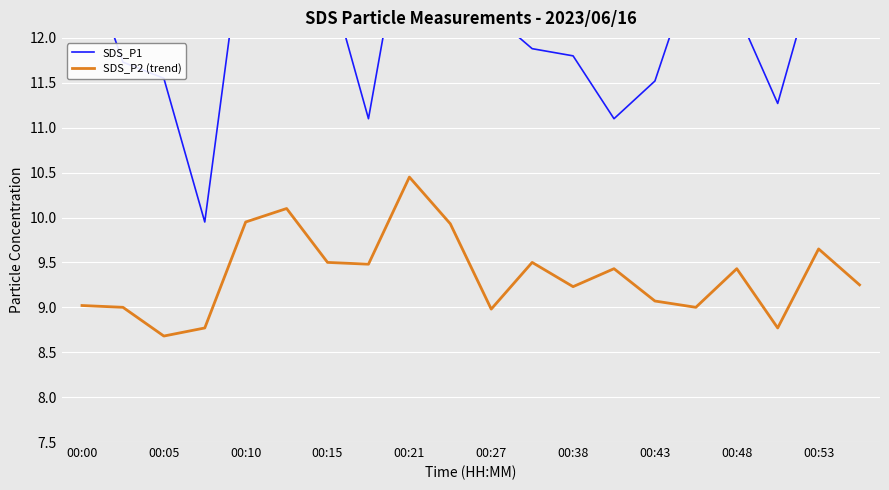

Where does the SDS_P1 series first go above 12?

00:00